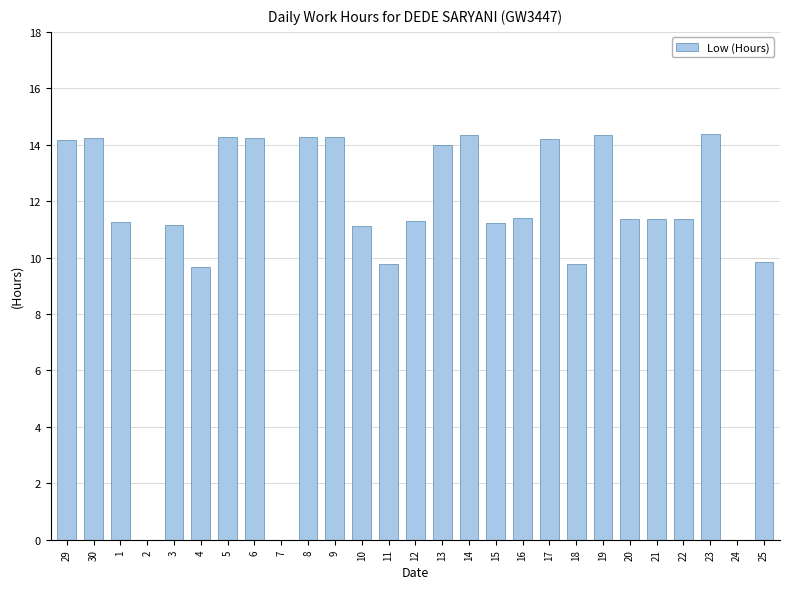

Which has a higher value, 29 or 7?

29